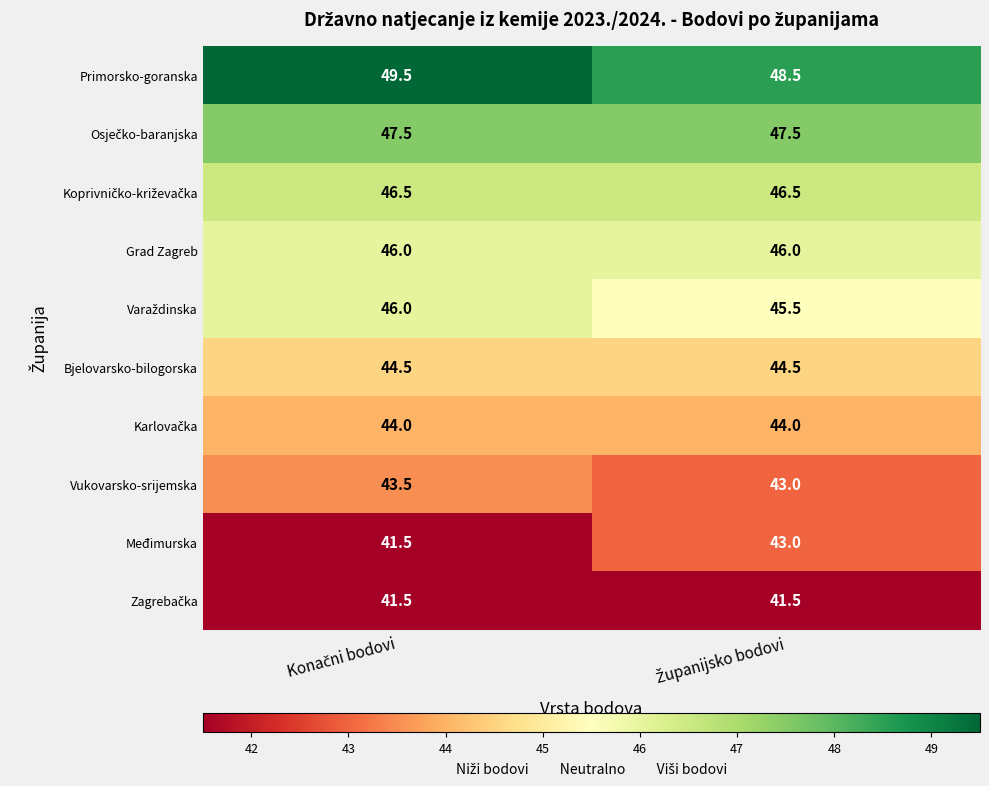

What is the minimum value shown in the chart?

41.5